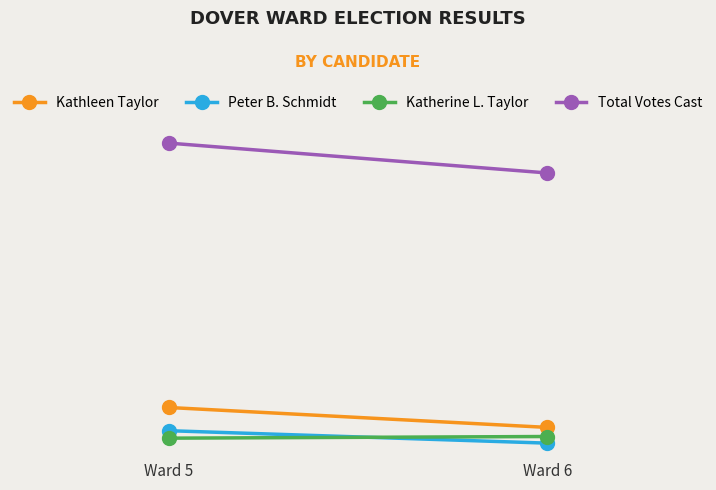

What is the sum of all Peter B. Schmidt values?

313